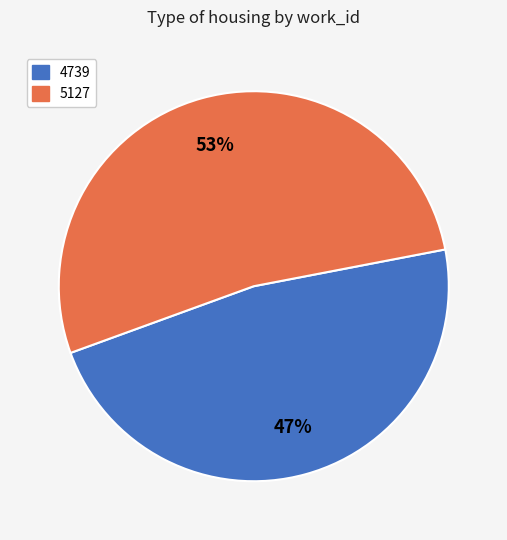

Do 5127 and 4739 together represent more than half of the pie?

Yes